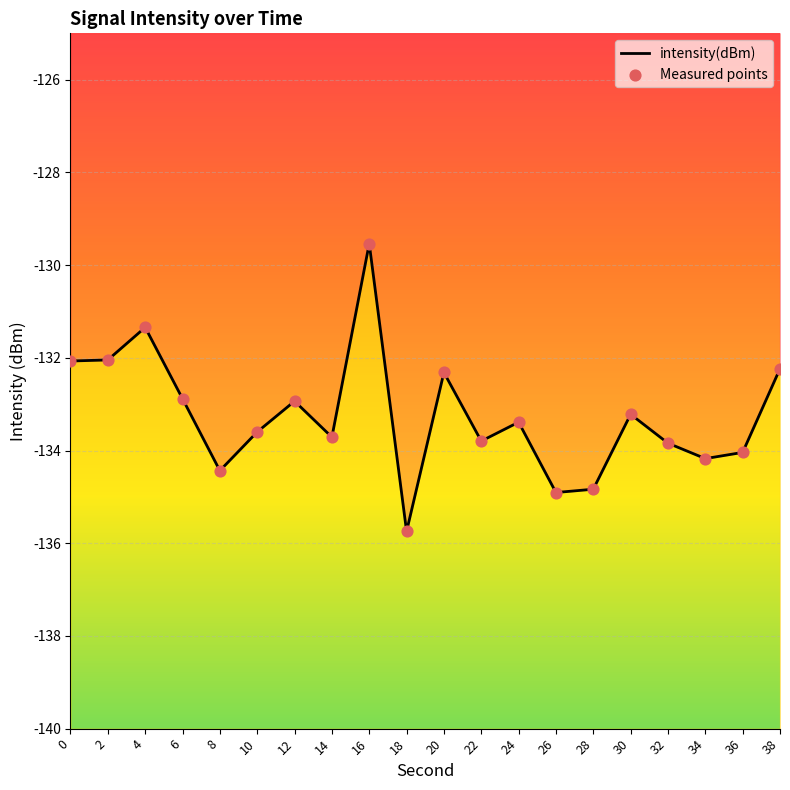

Which series has the largest total across all categories?

intensity(dBm)